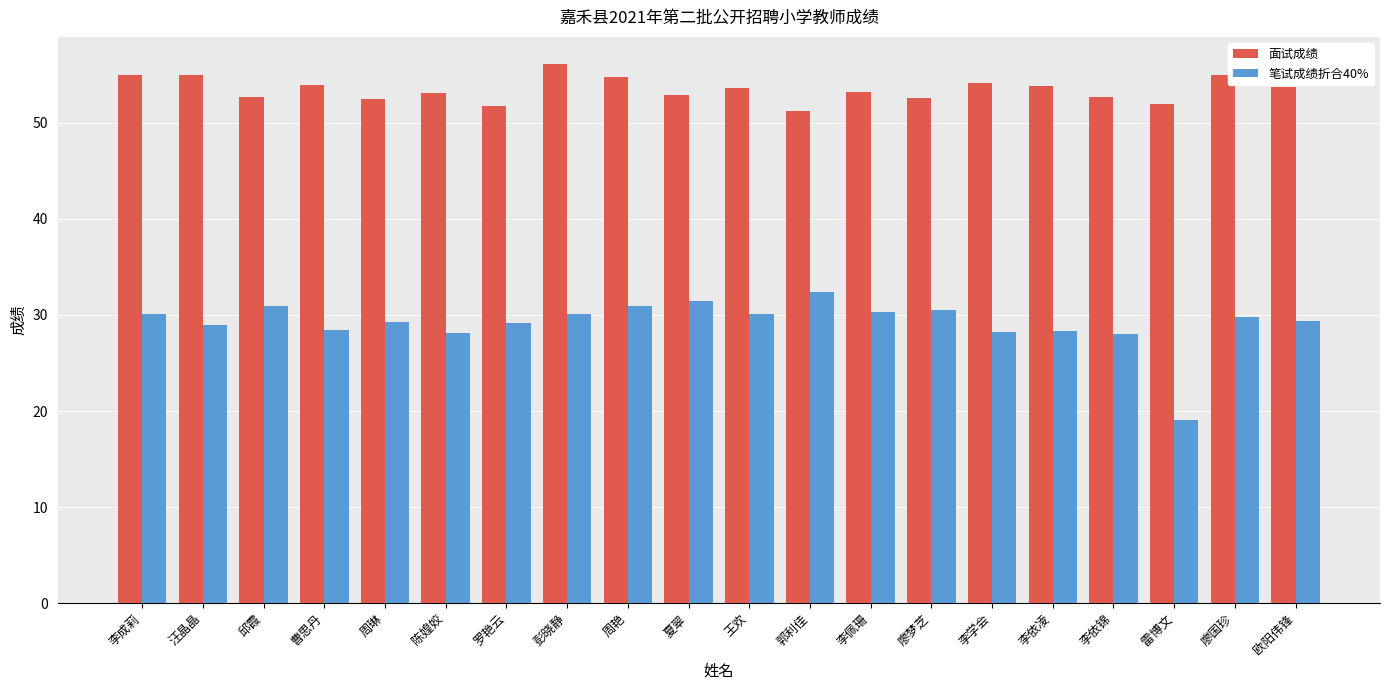

Which label corresponds to the smallest value in the chart?

雷博文